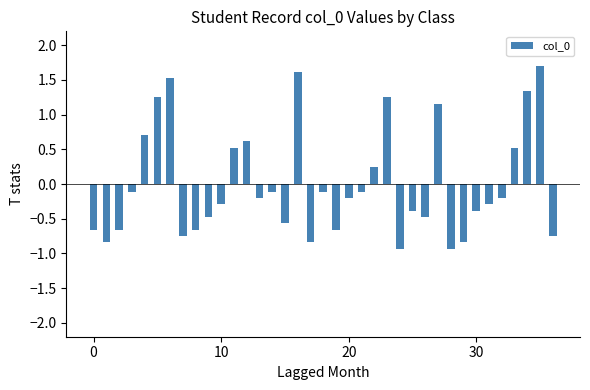

What is the minimum value shown in the chart?

-0.9